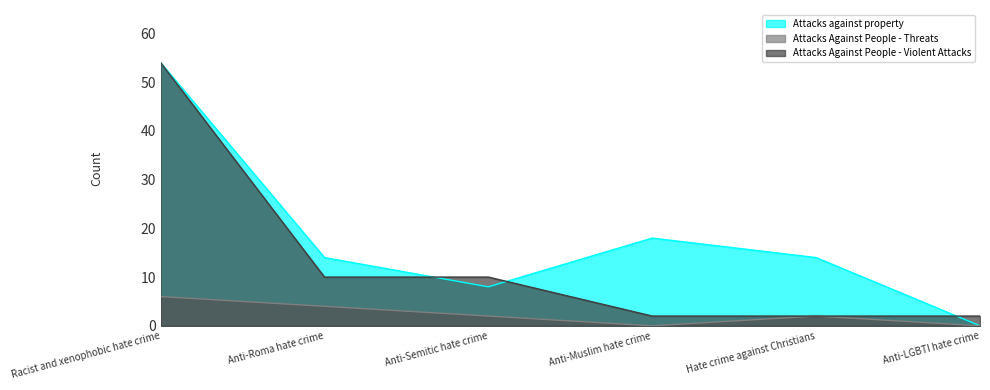

What is the value of the Attacks against property point at the 5th from the left?

14